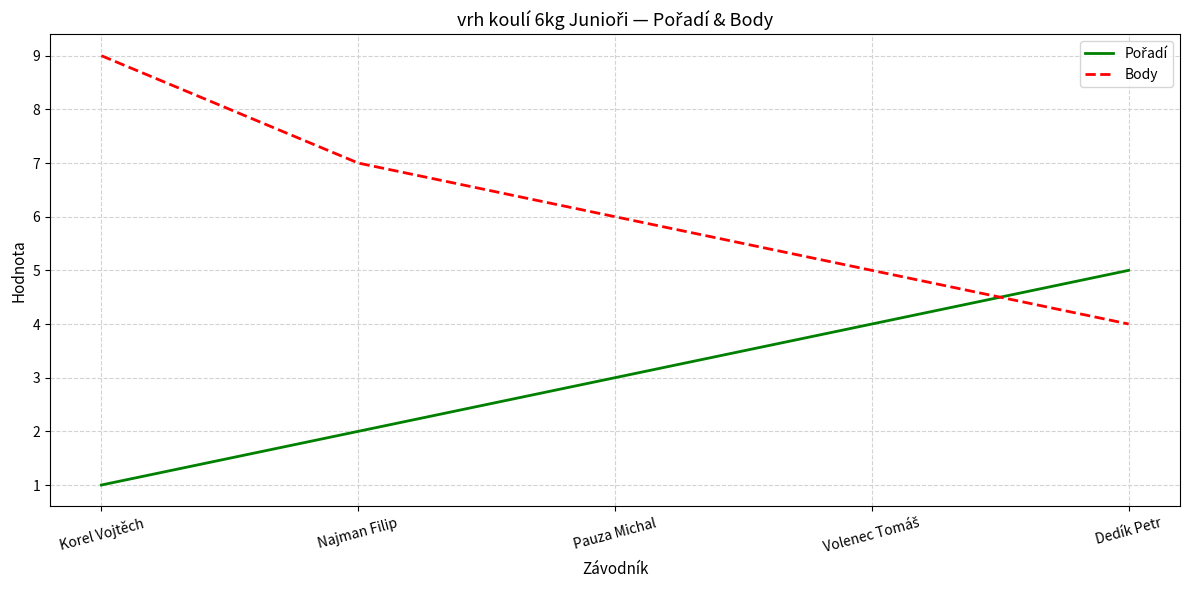

How many distinct data groups are displayed?

2